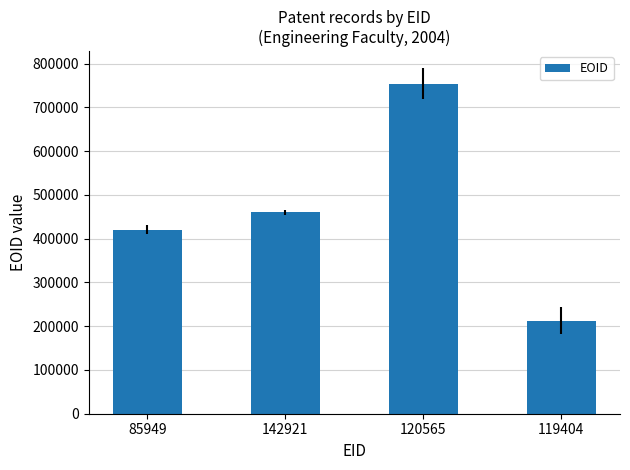

What is the ratio of the value at 119404 to the value at 85949?

0.5